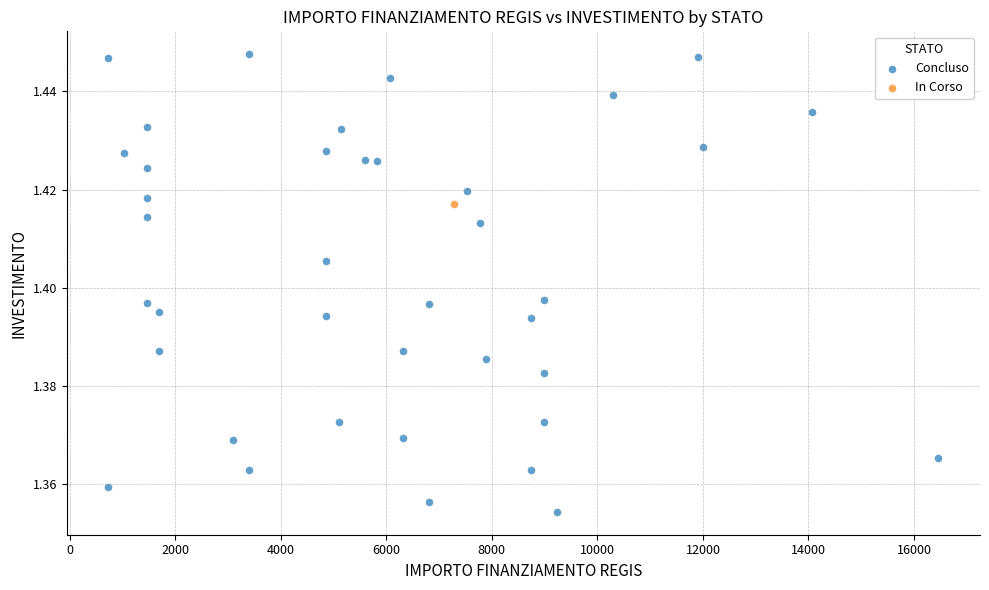

What are all the series names shown in the legend?

Concluso, In Corso